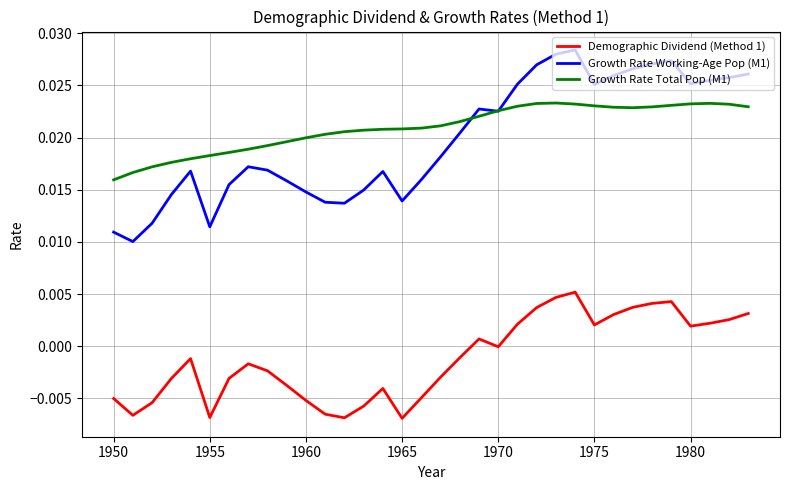

Which series has the largest range (max minus min)?

Growth Rate Working-Age Pop (M1)